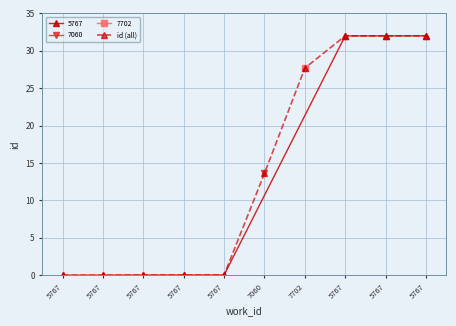

List the labels in order of value, largest first.

5767, 5767, 5767, 7702, 7060, 5767, 5767, 5767, 5767, 5767